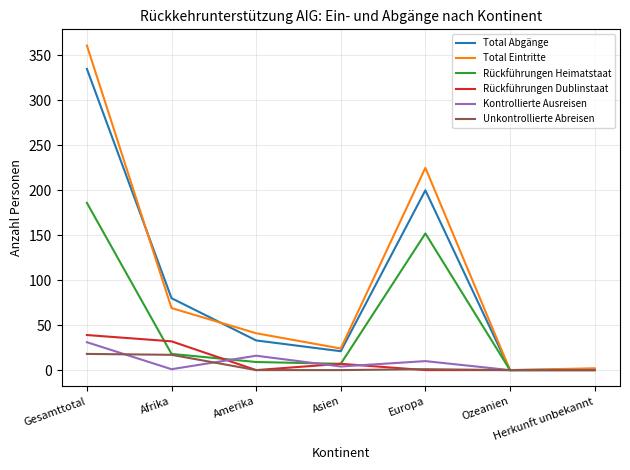

What is the average value of the Total Eintritte series?

103